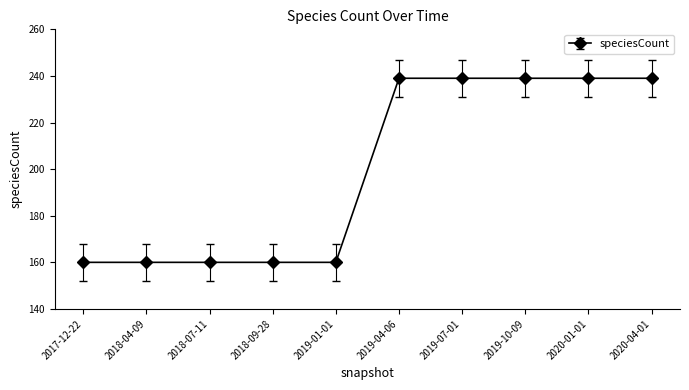

How many distinct data groups are displayed?

1